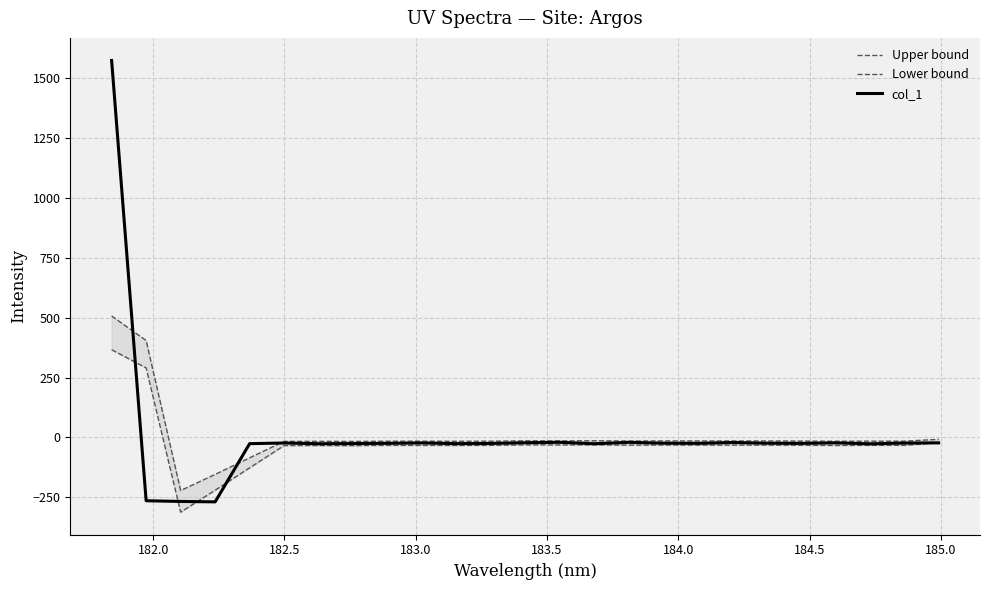

Between 182.0 and 185.0, which is larger?

182.0